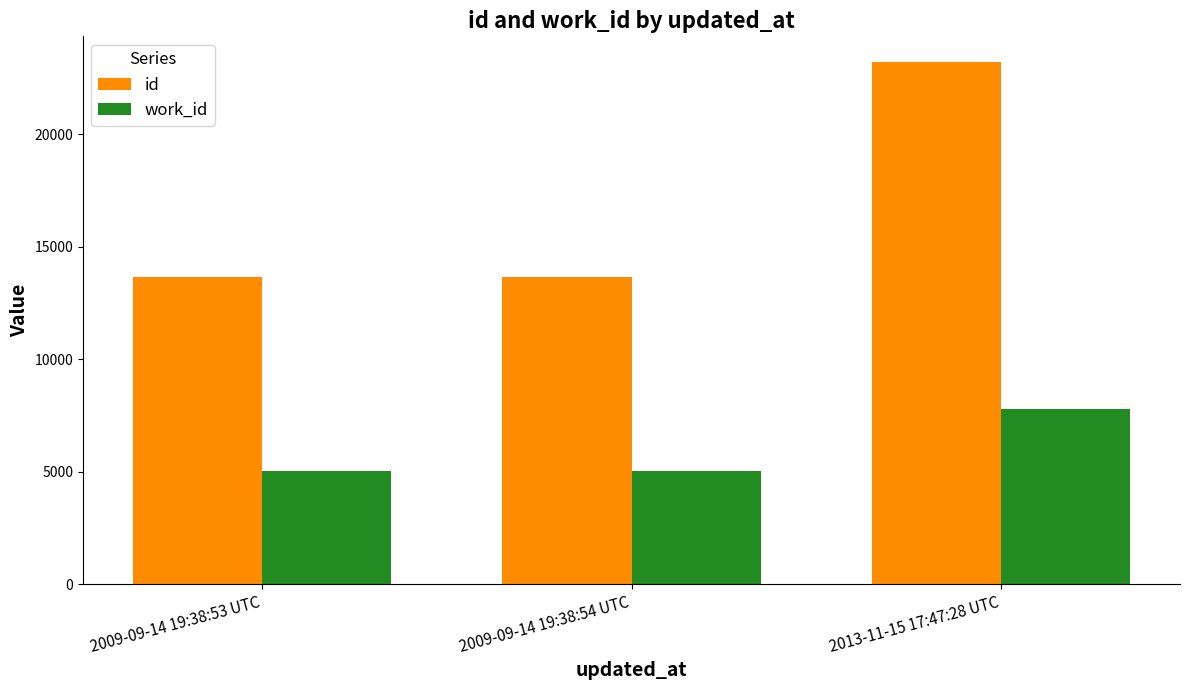

What is the maximum value shown in the chart?

23205